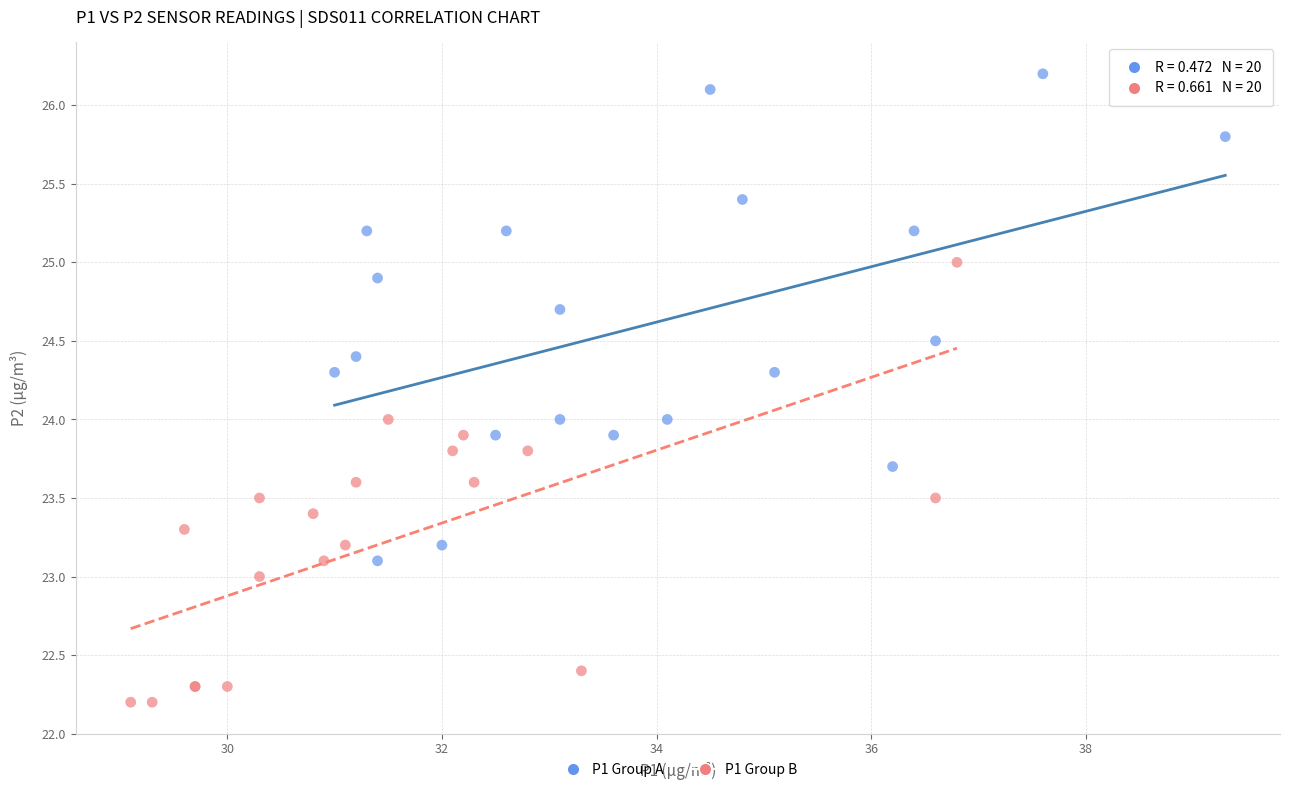

Which series contains the highest Y value?

P1 Group A